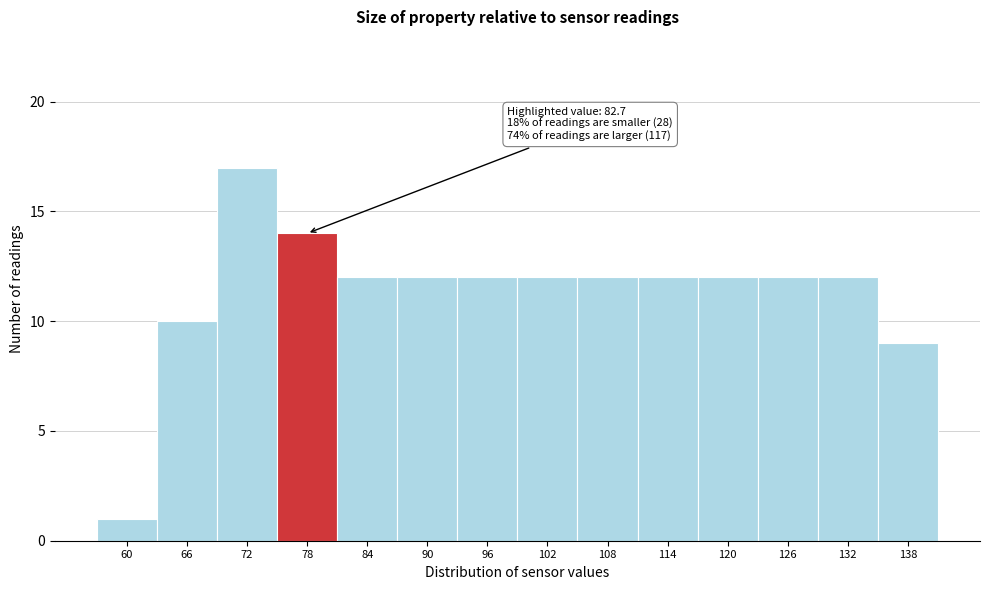

Reading left to right, what are all the values shown in this chart?

60=1	66=10	72=17	78=14	84=12	90=12	96=12	102=12	108=12	114=12	120=12	126=12	132=12	138=9